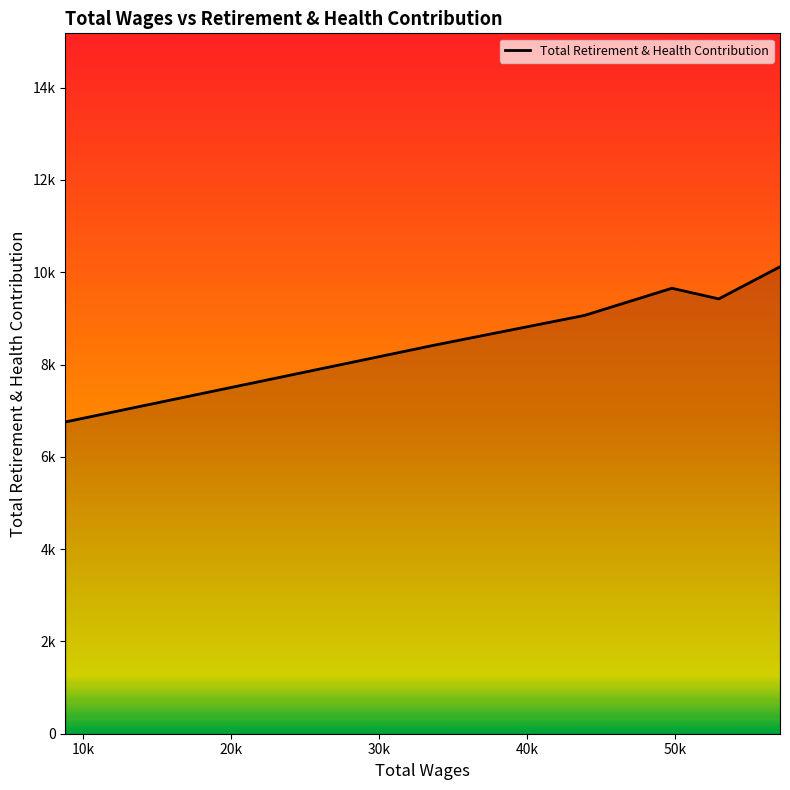

What is the value of the 6th point from the left?

10118